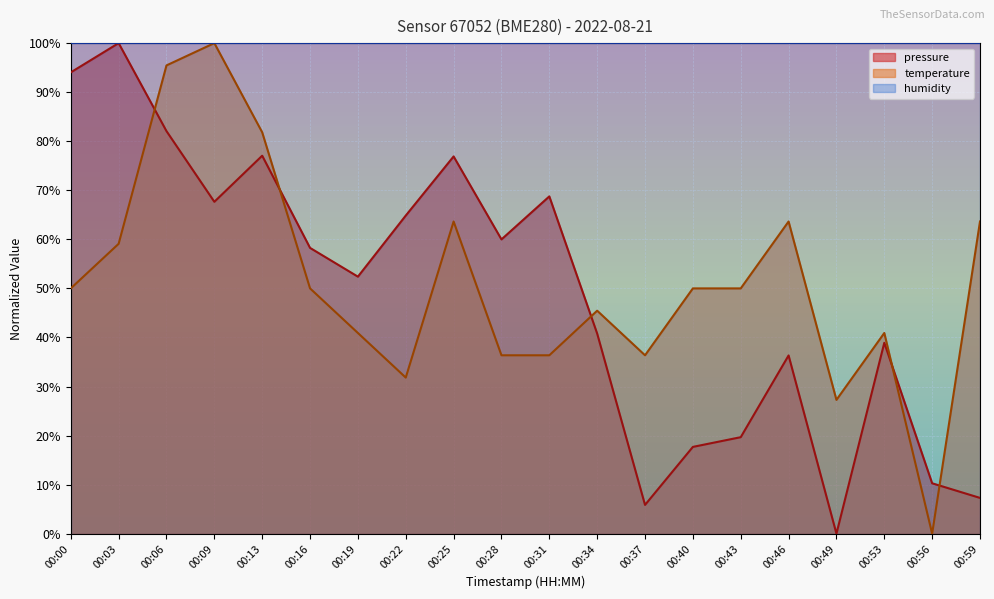

Reading right to left, list all the values displayed in this chart.

pressure: 00:59=7.3	00:56=10.3	00:53=38.9	00:49=0.0	00:46=36.3	00:43=19.7	00:40=17.7	00:37=5.9	00:34=40.8	00:31=68.8	00:28=60.0	00:25=76.9	00:22=64.8	00:19=52.4	00:16=58.3	00:13=77.0	00:09=67.7	00:06=82.1	00:03=100.0	00:00=94.0
temperature: 00:59=63.6	00:56=0.0	00:53=40.9	00:49=27.3	00:46=63.6	00:43=50.0	00:40=50.0	00:37=36.4	00:34=45.5	00:31=36.4	00:28=36.4	00:25=63.6	00:22=31.8	00:19=40.9	00:16=50.0	00:13=81.8	00:09=100.0	00:06=95.5	00:03=59.1	00:00=50.0